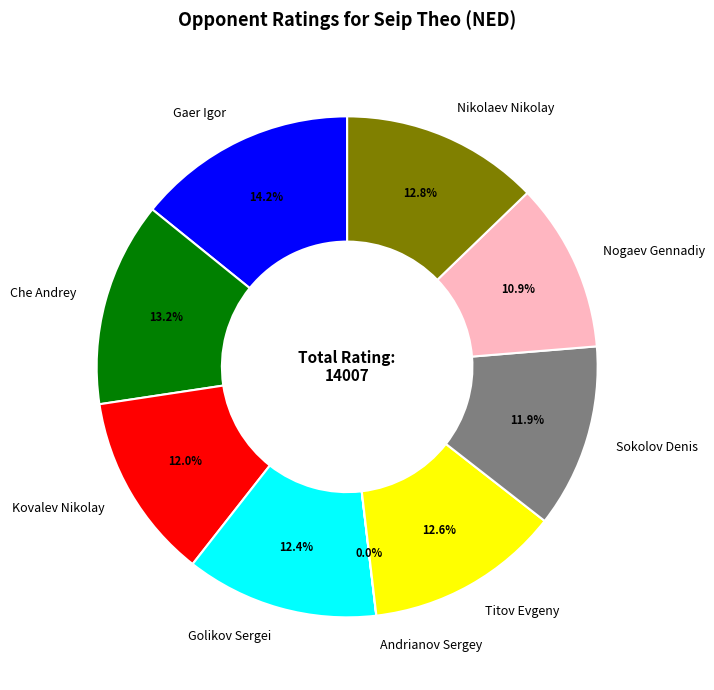

To the nearest percent, what portion does Titov Evgeny represent?

13%